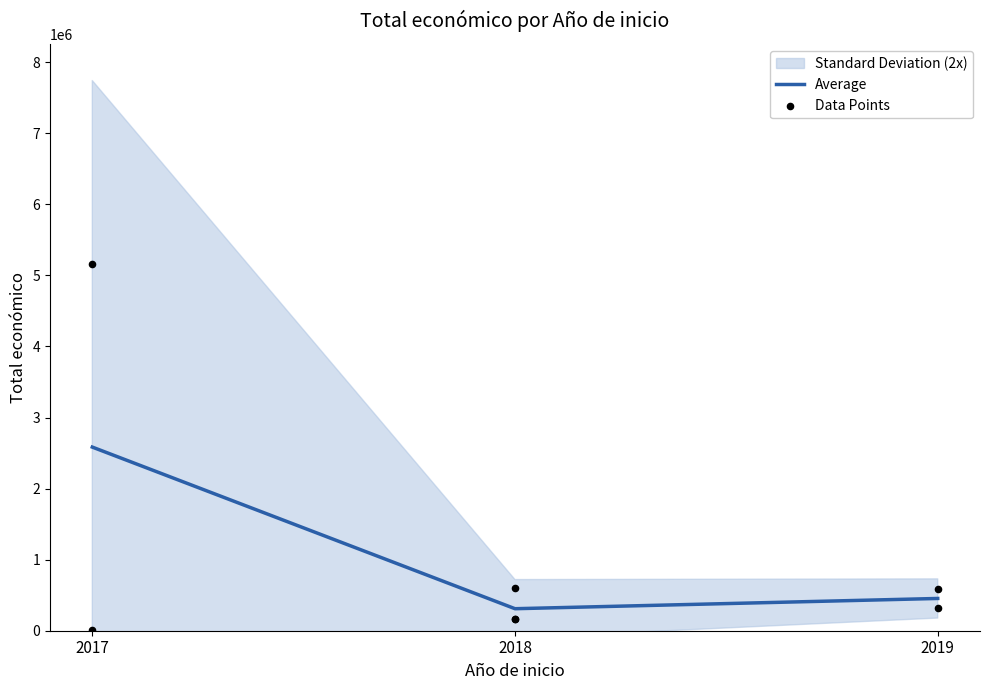

Between 2018 and 2019, which is larger?

2018